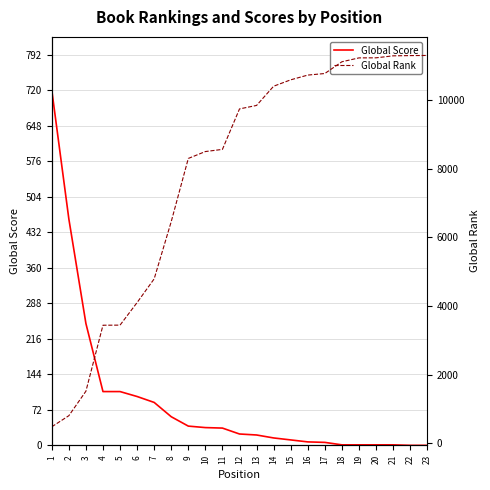

Reading left to right, list all the values displayed in this chart.

Global Score: 720	459	247	109	109	99	87	58	39	36	35	23	21	15	11	7	6	1	1	1	1	0	0
Global Rank: 482	805	1518	3440	3443	4101	4791	6459	8298	8499	8562	9741	9842	10402	10588	10726	10772	11114	11227	11229	11287	11294	11298